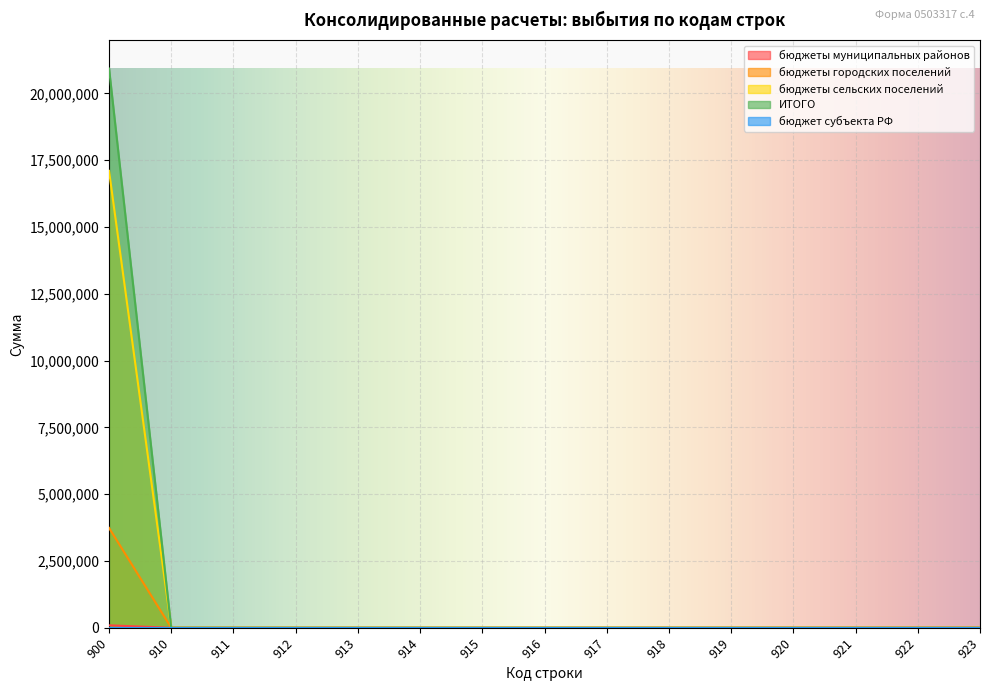

What is the highest value of the бюджеты городских поселений series?

3737875